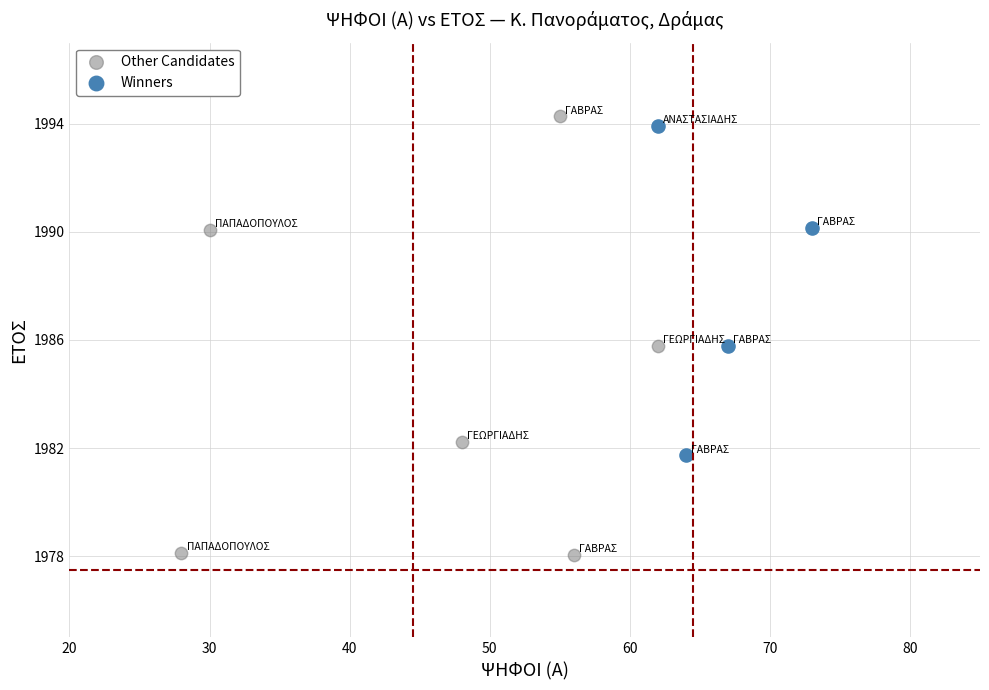

Which series has the widest spread of Y values?

Other Candidates